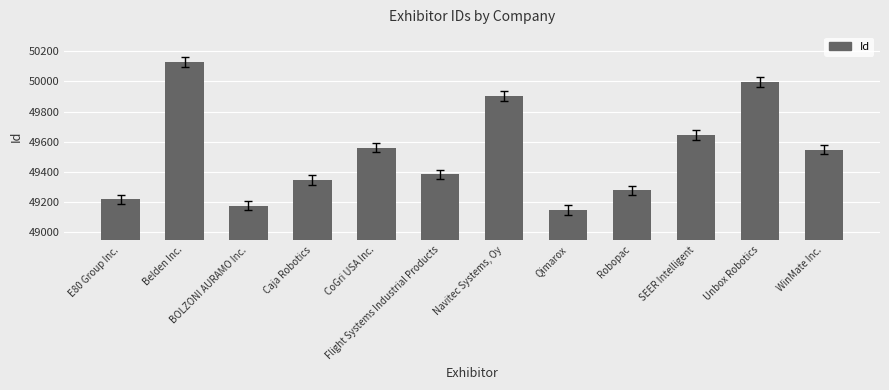

Rank the categories by value from highest to lowest.

Belden Inc., Unbox Robotics, Navitec Systems, Oy, SEER Intelligent, CoGri USA Inc., WinMate Inc., Flight Systems Industrial Products, Caja Robotics, Robopac, E80 Group Inc., BOLZONI AURAMO Inc., Qimarox